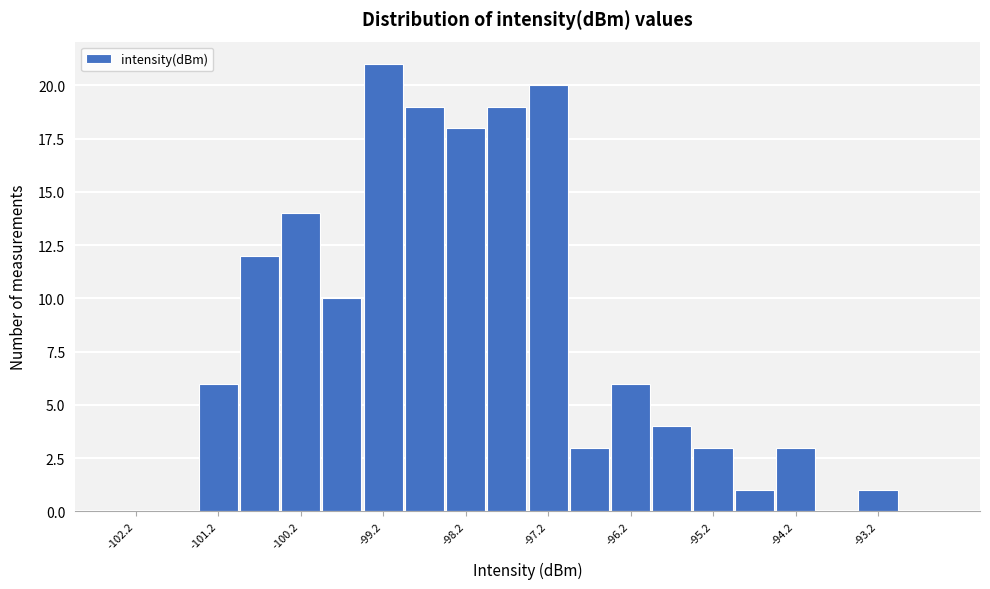

How tall is the bar that spans -93.5 to -93.0 on the x-axis? The values are not printed on the chart, so give them approximately, as read against the axis.

1